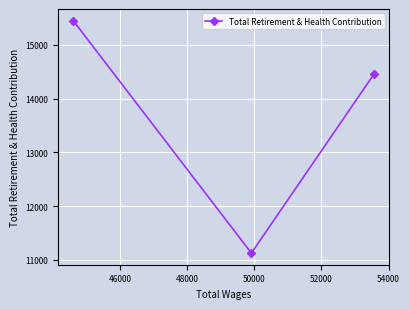

What is the difference between the maximum and minimum values?

4326